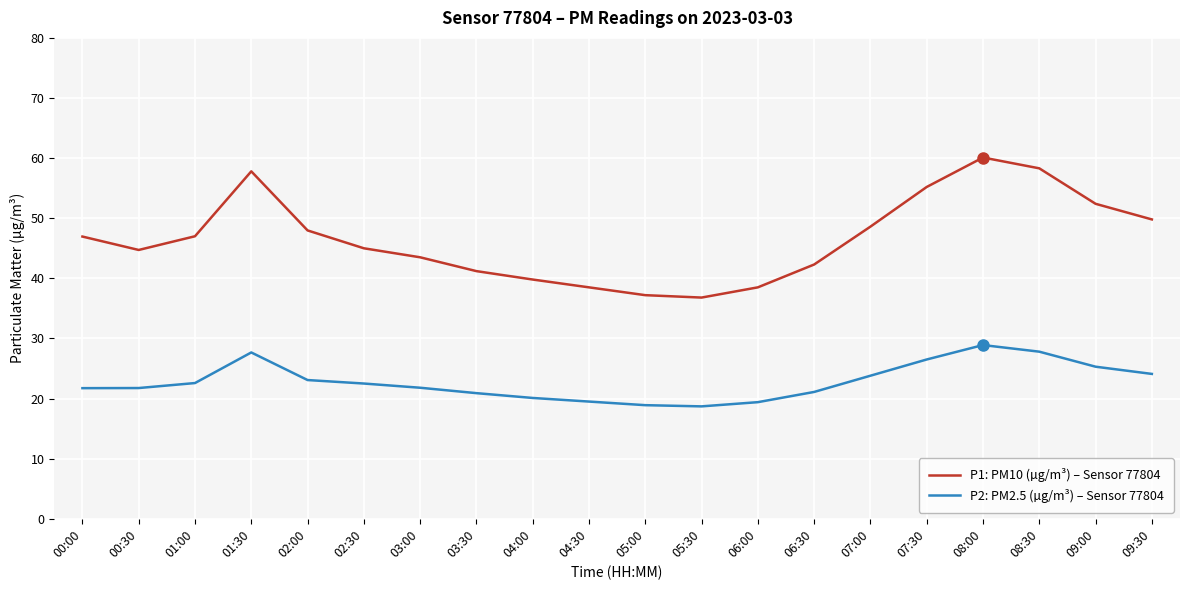

What is the sum of the P2: PM2.5 (µg/m³) – Sensor 77804 values at 06:00 and 05:30?

38.1